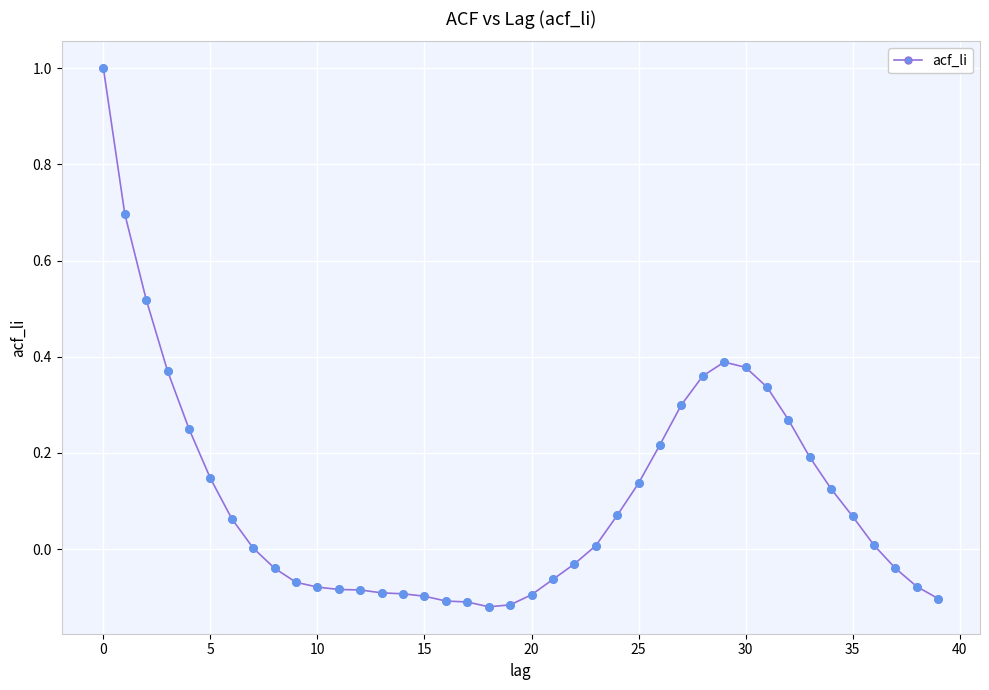

What is the value of the 1st point from the left?

1.0